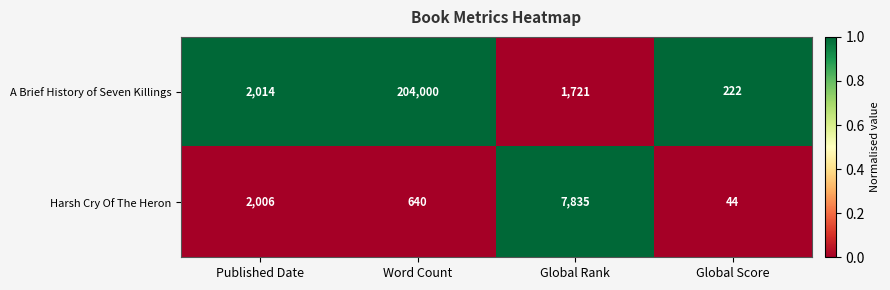

What is the sum of all A Brief History of Seven Killings values?

207957